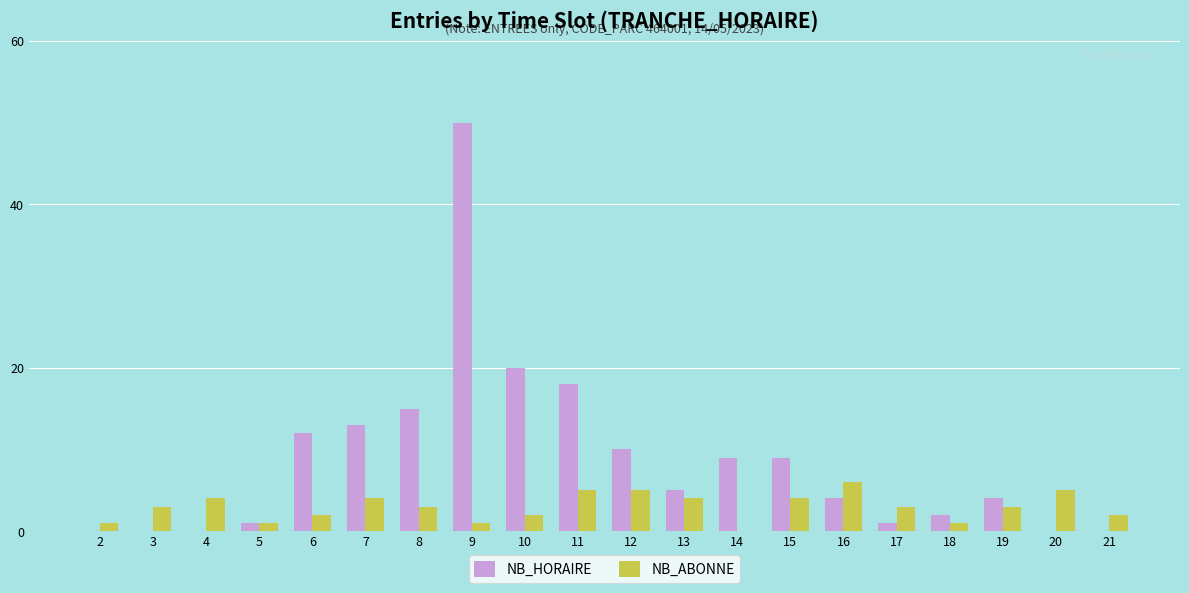

The NB_ABONNE series shows 2 at 10. True or false?

True